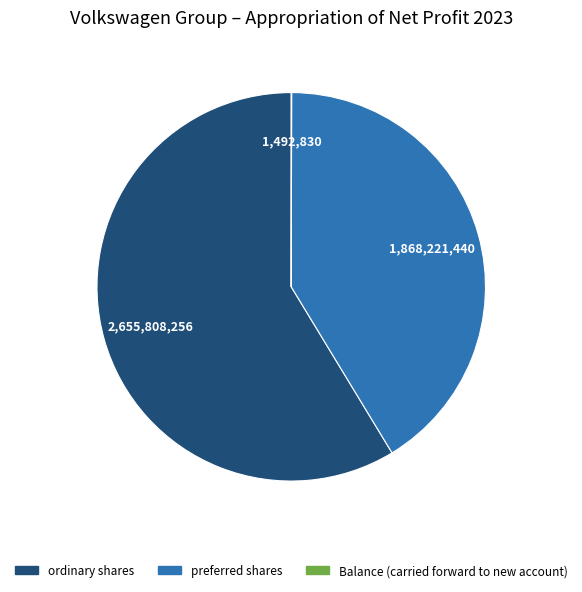

True or false: ordinary shares accounts for 59% of the total.

True